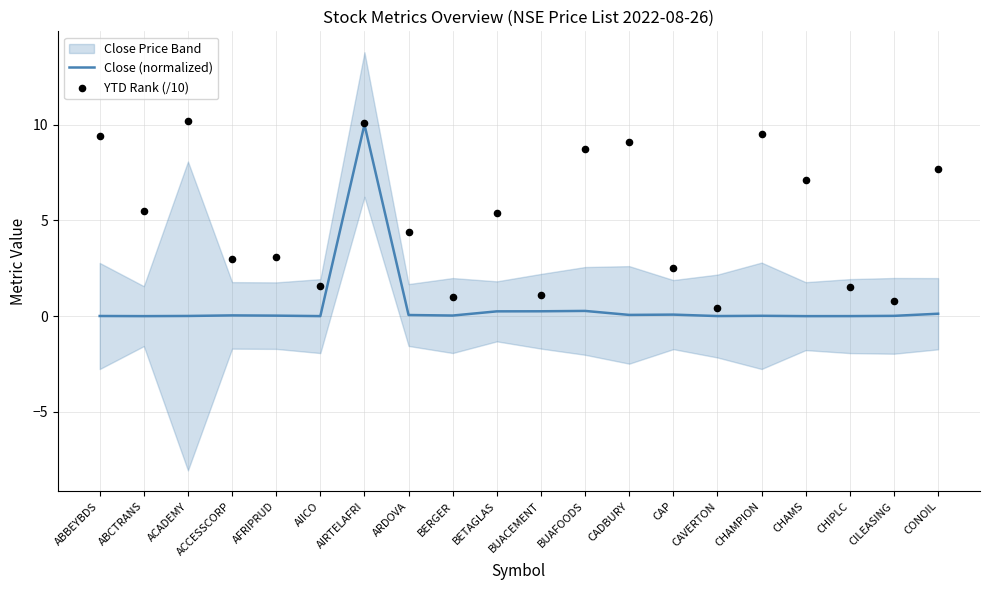

Which series reaches the maximum Y coordinate?

YTD Rank (/10)